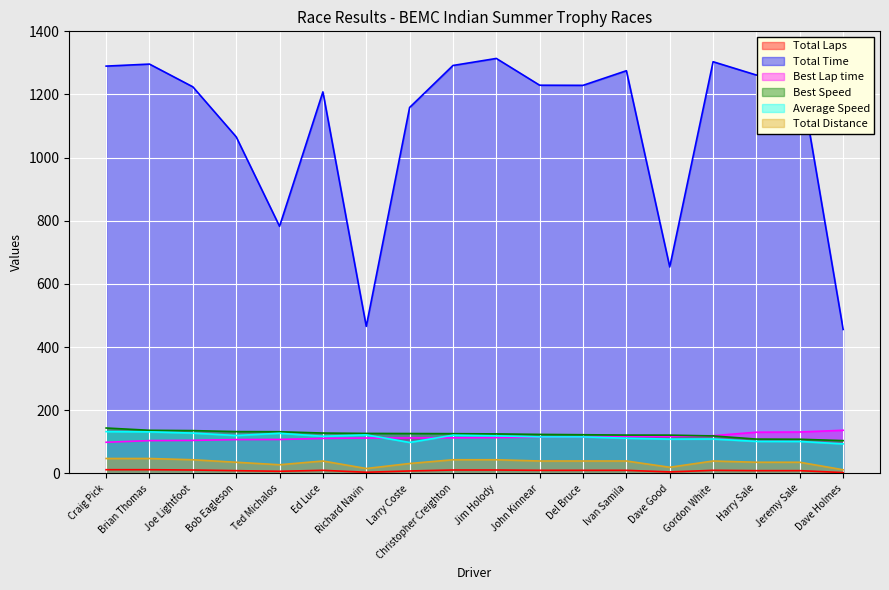

Which category has the lowest value in the Total Distance series?

Dave Holmes